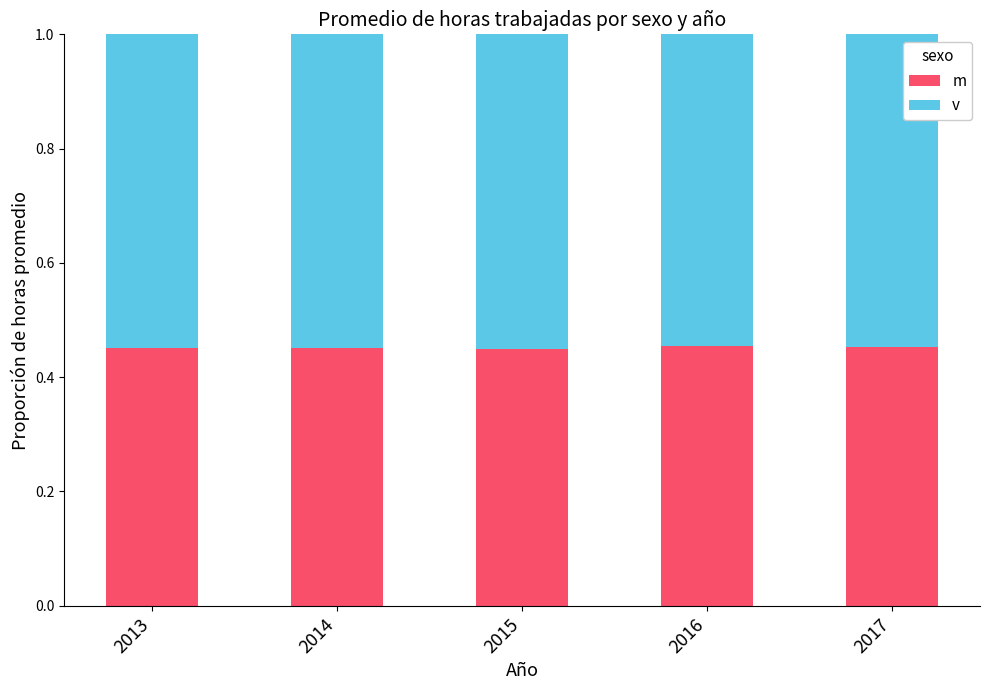

What is the total value across all series at 2016?

1.0